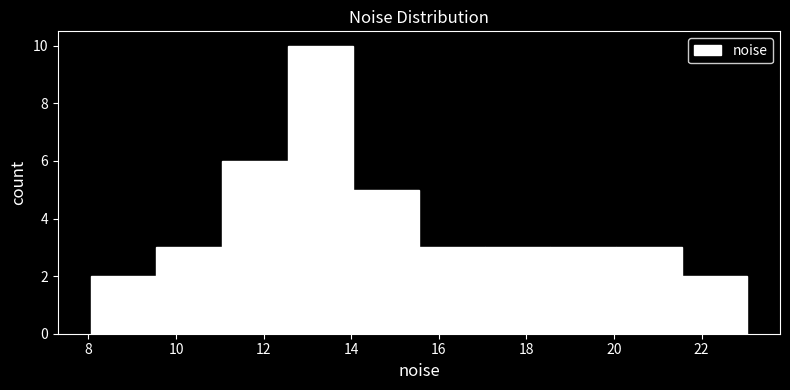

Over which range of the x-axis is the bar tallest?

12.6 to 14.0